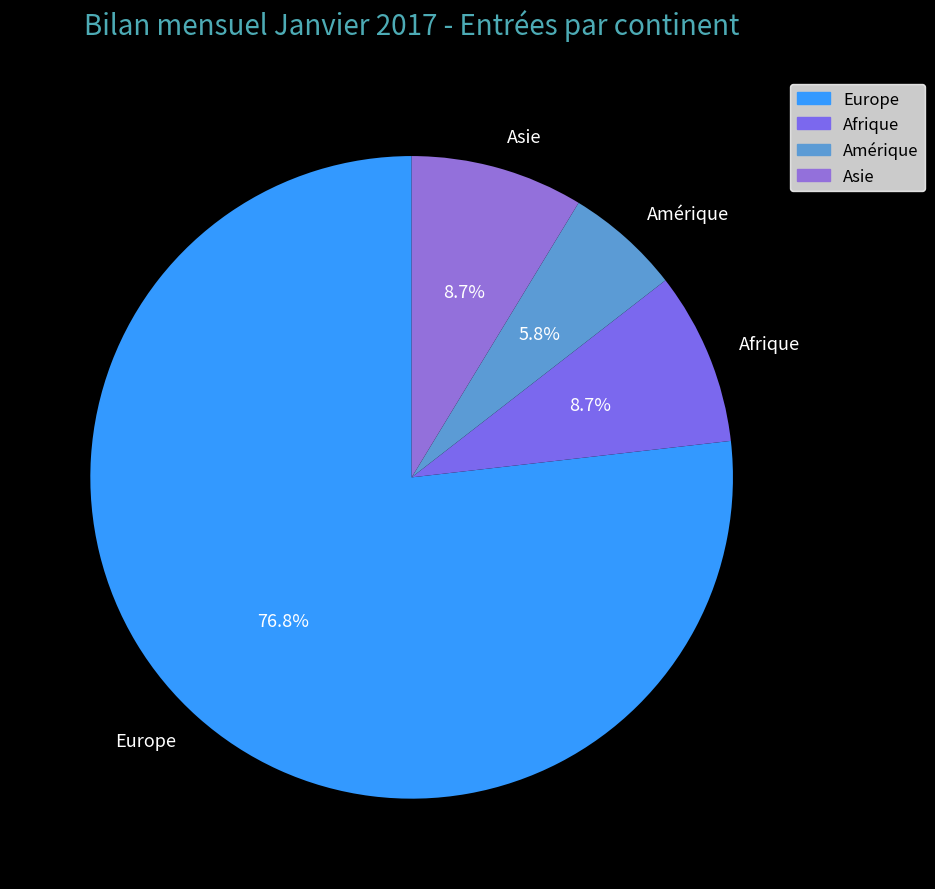

Does Afrique represent more than half of the total?

No